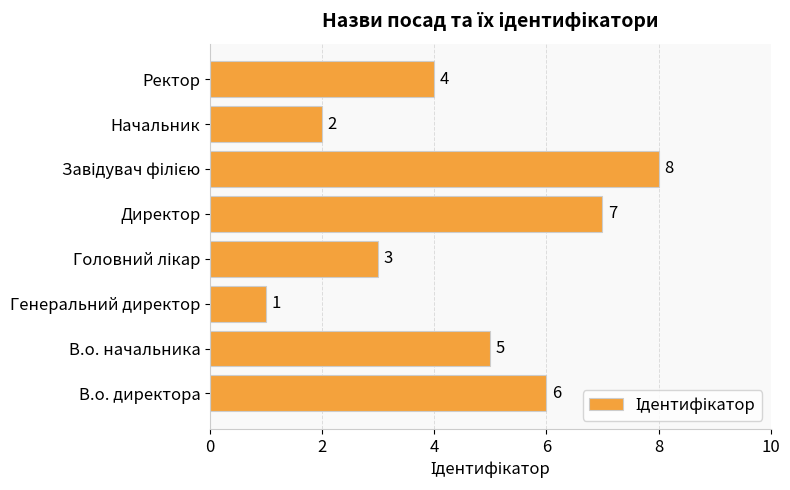

Count the values in the range 3 to 7.

5